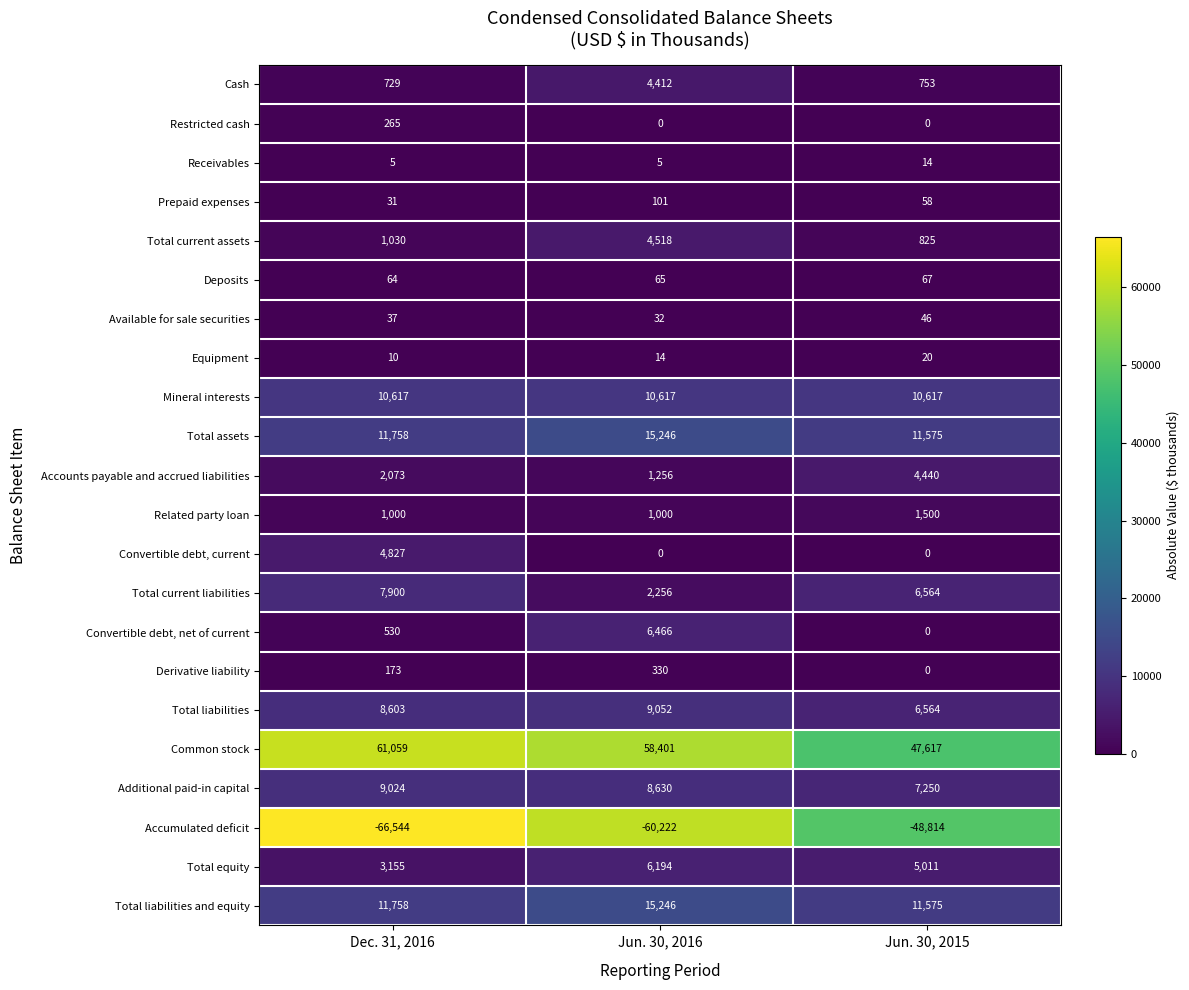

Count the Additional paid-in capital values in the range 7250 to 9024.

3